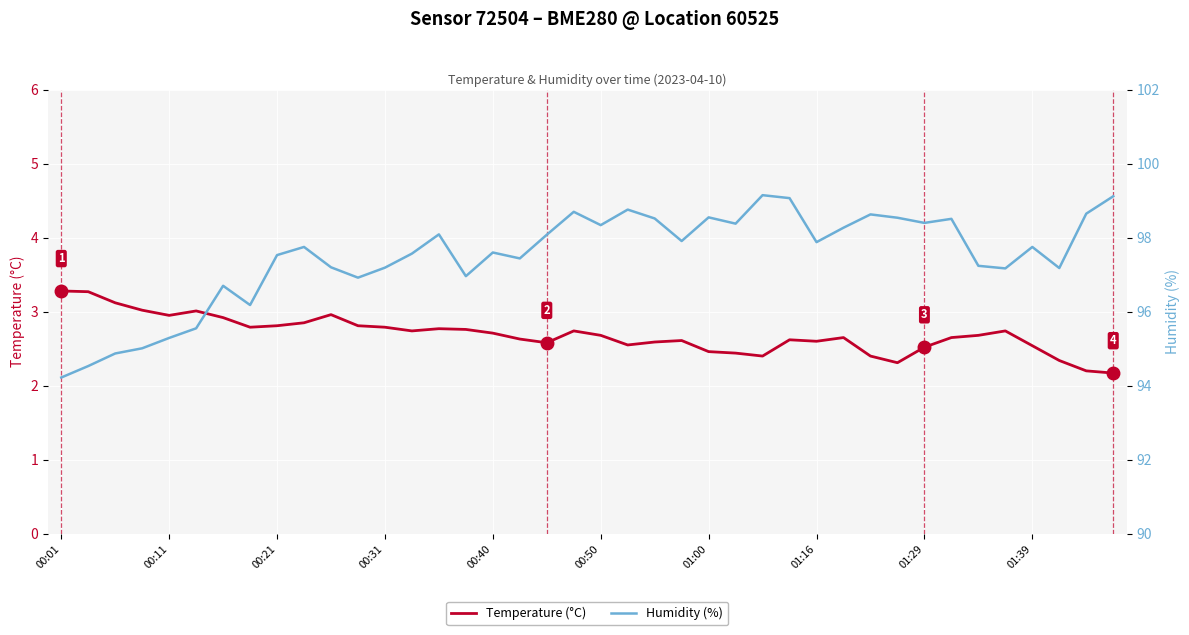

List the series in order of their overall mean, lowest first.

Temperature (°C), Humidity (%)